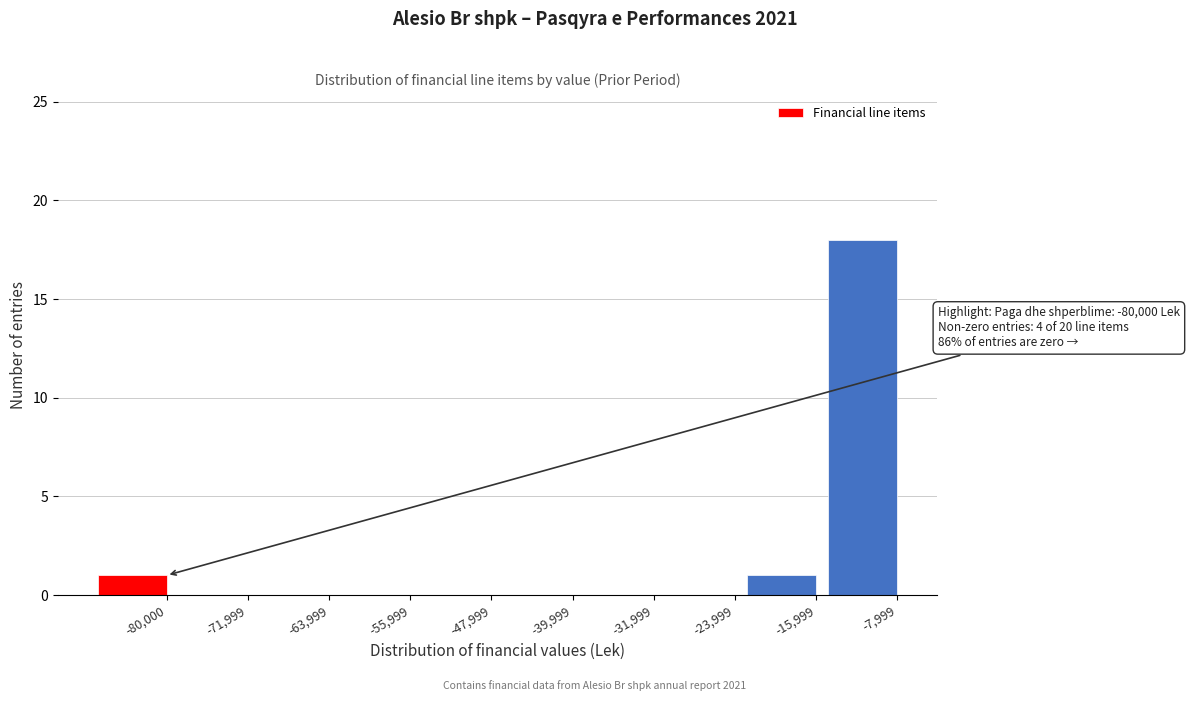

Reading left to right, transcribe all the data shown in this chart.

-80,000=1	-71,999=0	-63,999=0	-55,999=0	-47,999=0	-39,999=0	-31,999=0	-23,999=0	-15,999=1	-7,999=18